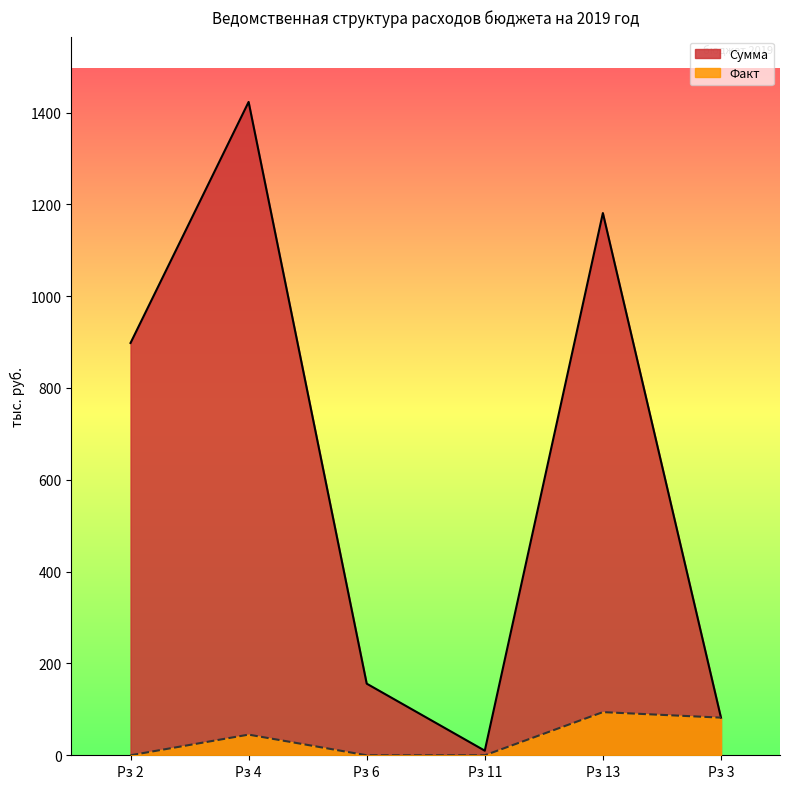

How many values in the Факт series are below 45?

3